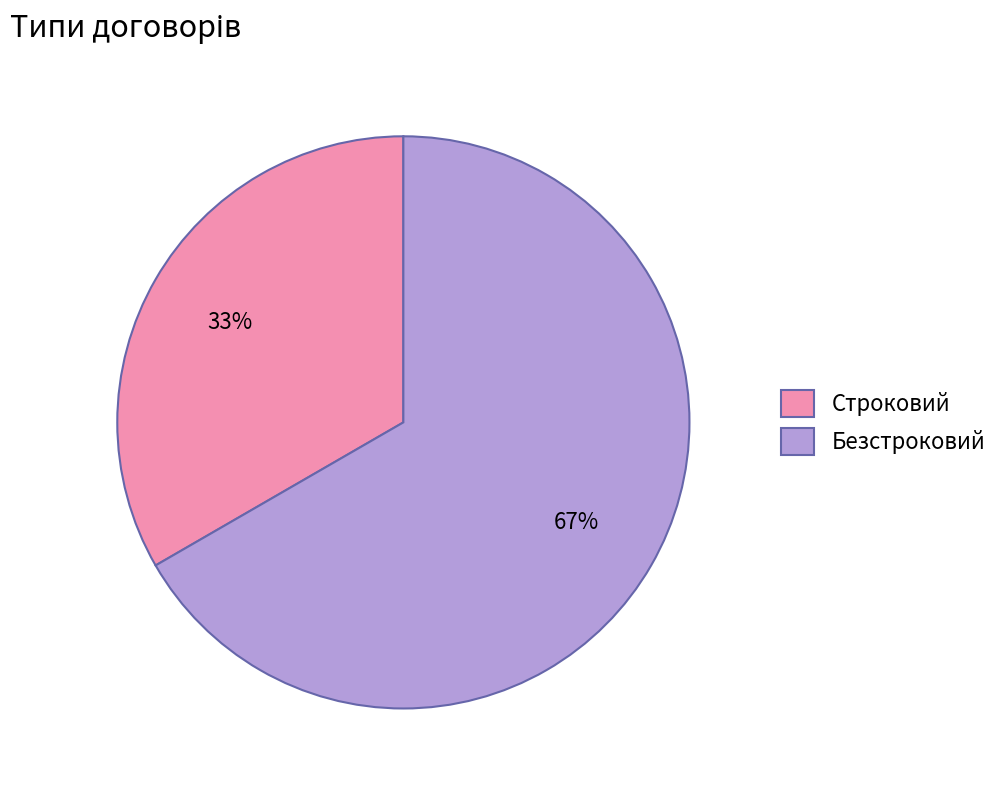

Rank the categories by value from lowest to highest.

Строковий, Безстроковий